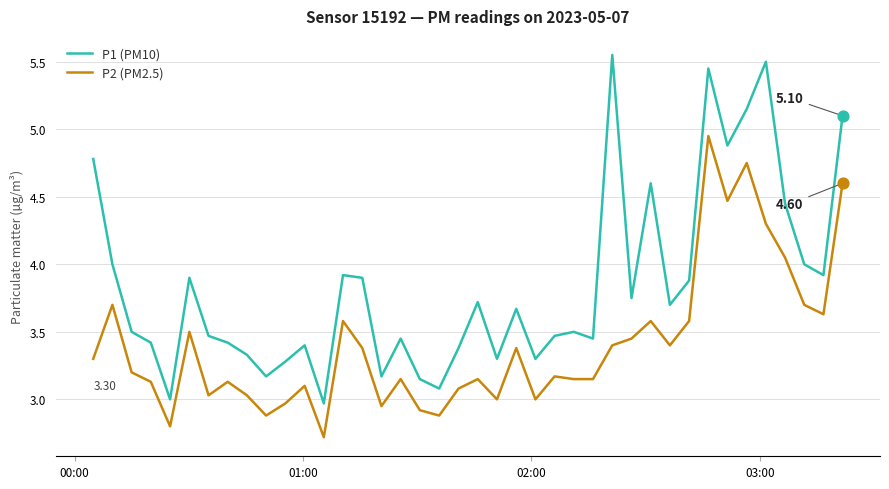

Which series has the largest total across all categories?

P1 (PM10)